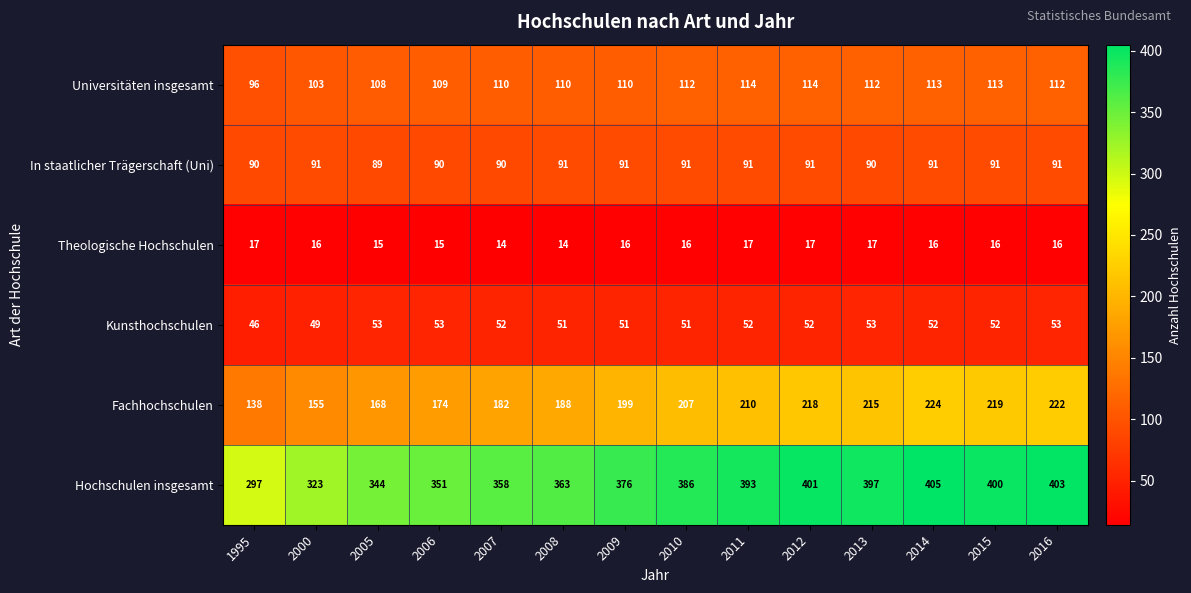

True or false: Theologische Hochschulen has a value of 17 at 2013.

True